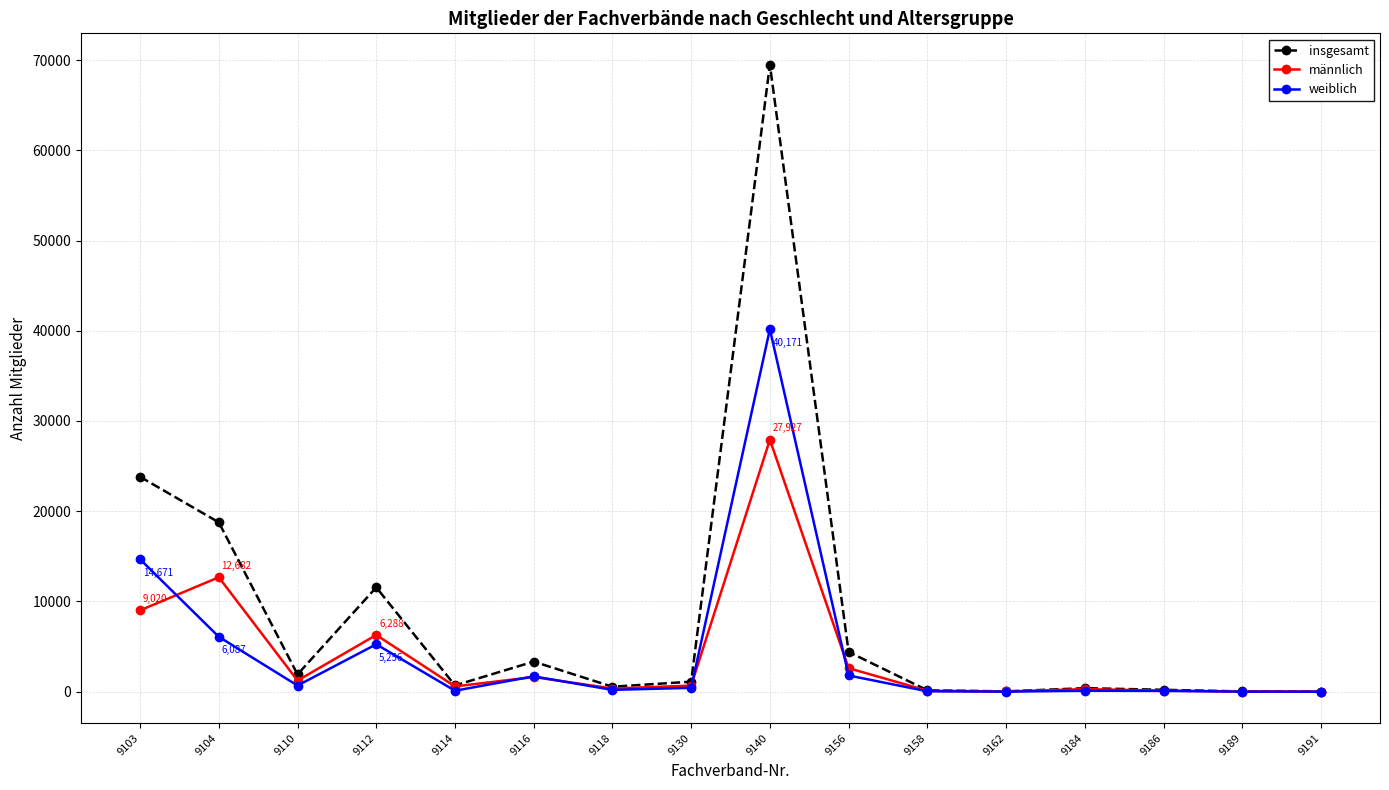

Which series has the largest range (max minus min)?

insgesamt